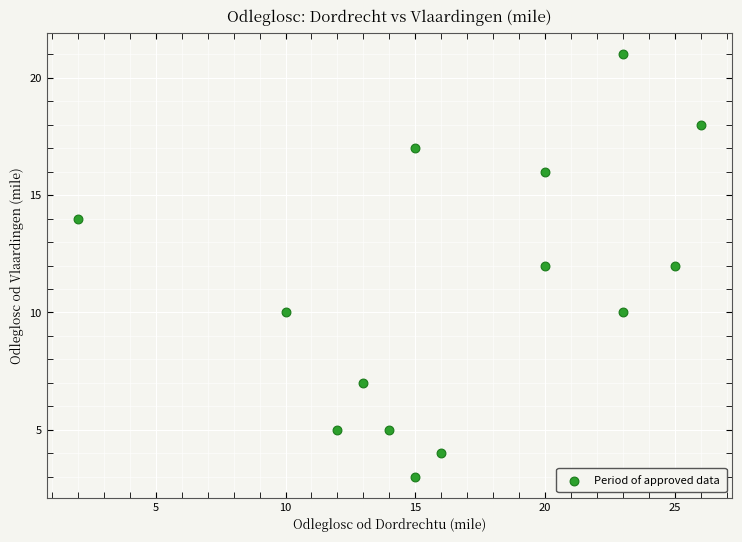

What is the range of X values (max minus min)?

24